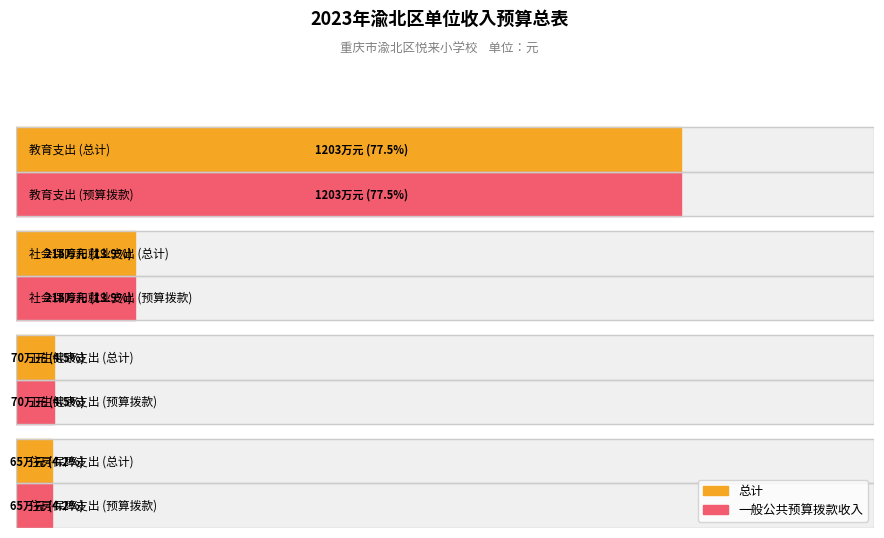

Rank the series by their maximum value, from lowest to highest.

总计, 一般公共预算拨款收入